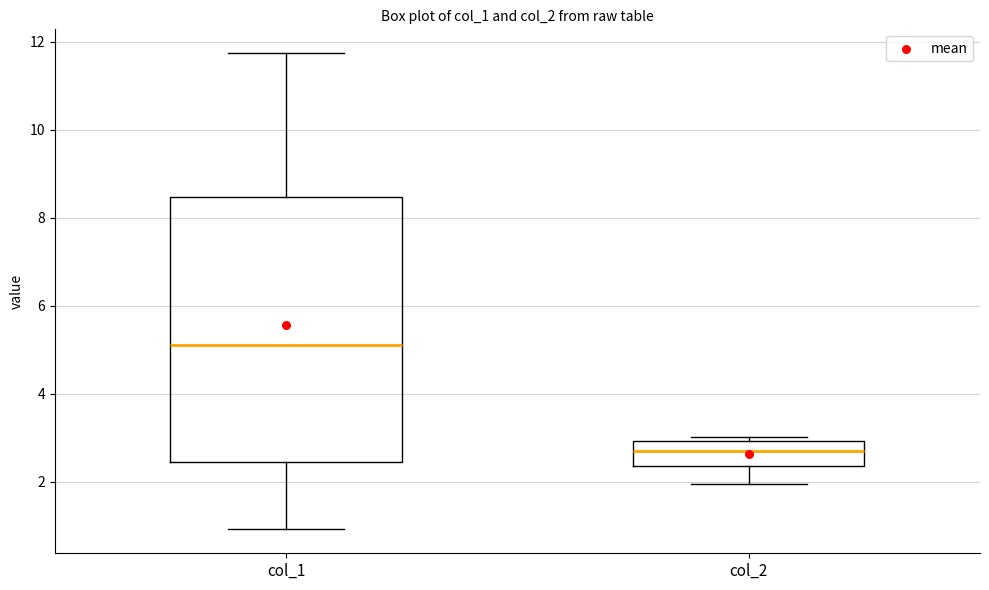

Where does the median line of the box for col_2 sit on the y-axis? The values are not printed on the chart, so give them approximately, as read against the axis.

2.6